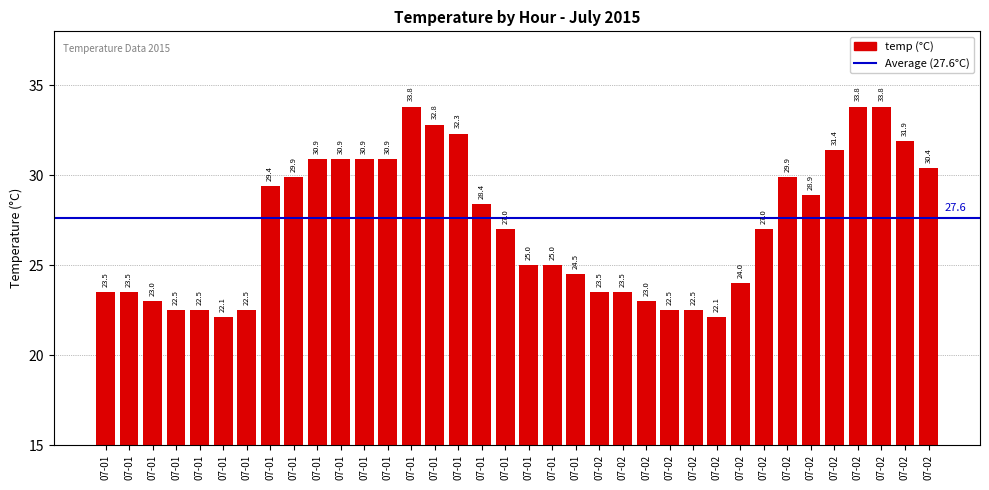

Reading right to left, what are all the values shown in this chart?

30.4	31.9	33.8	33.8	31.4	28.9	29.9	27.0	24.0	22.1	22.5	22.5	23.0	23.5	23.5	24.5	25.0	25.0	27.0	28.4	32.3	32.8	33.8	30.9	30.9	30.9	30.9	29.9	29.4	22.5	22.1	22.5	22.5	23.0	23.5	23.5